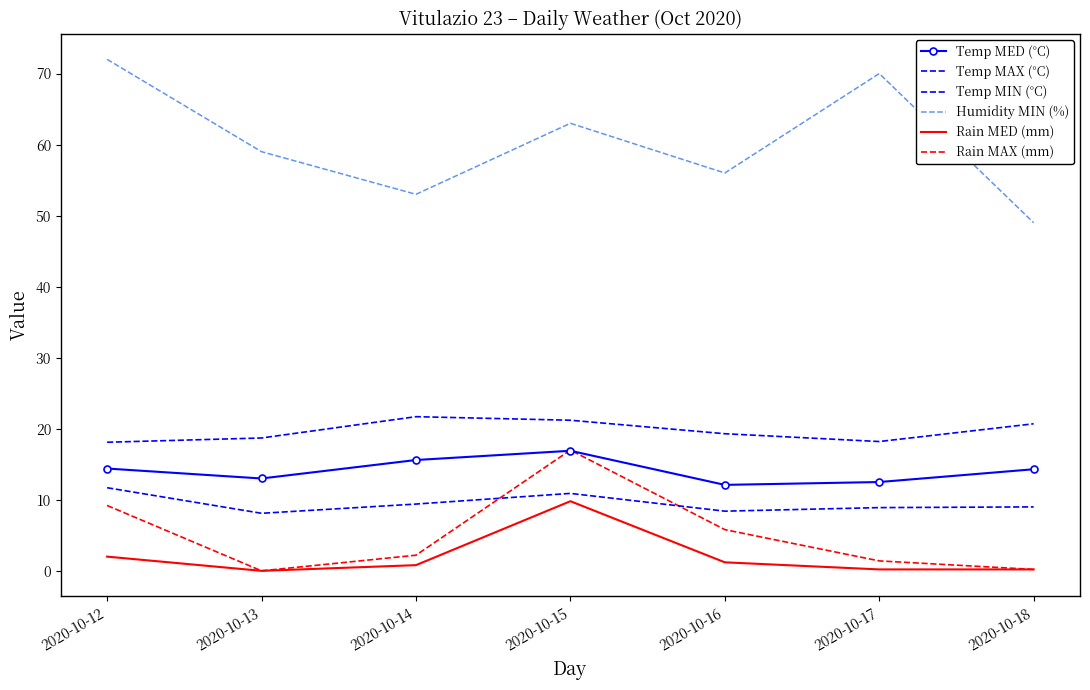

What is the greatest value displayed?

72.0